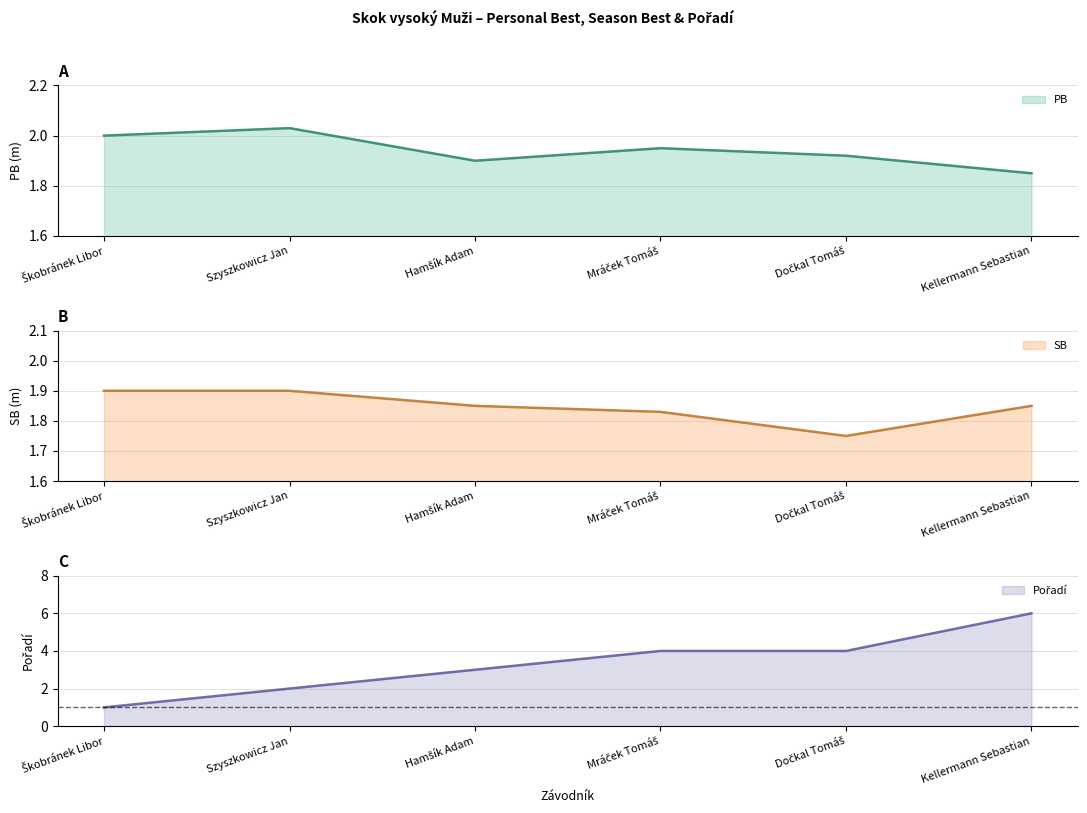

What is the total value across all series at Škobránek Libor?

4.9